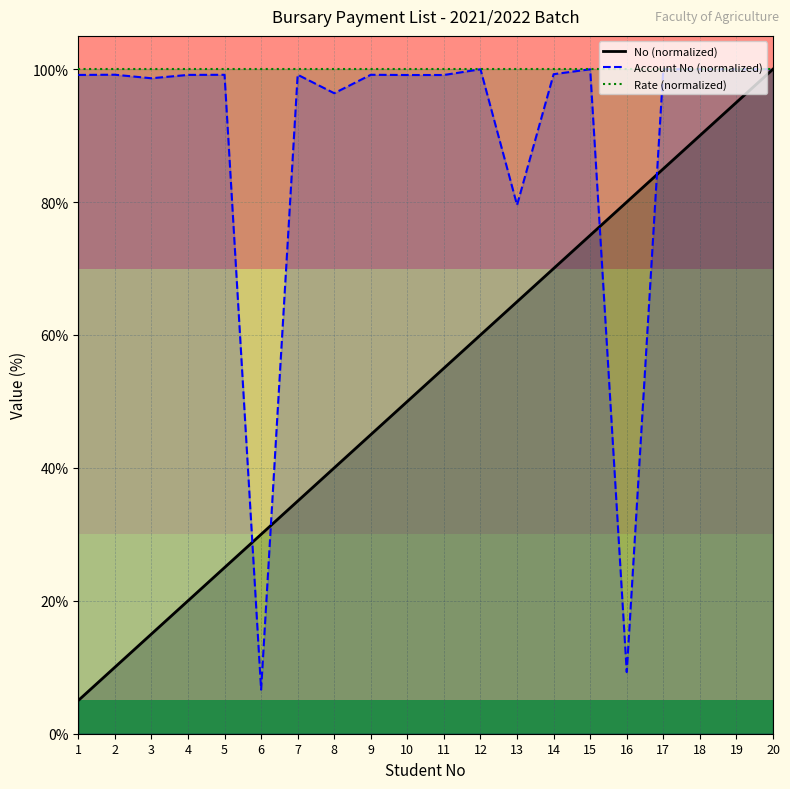

What is the value of the No point at the 14th from the left?

70.0